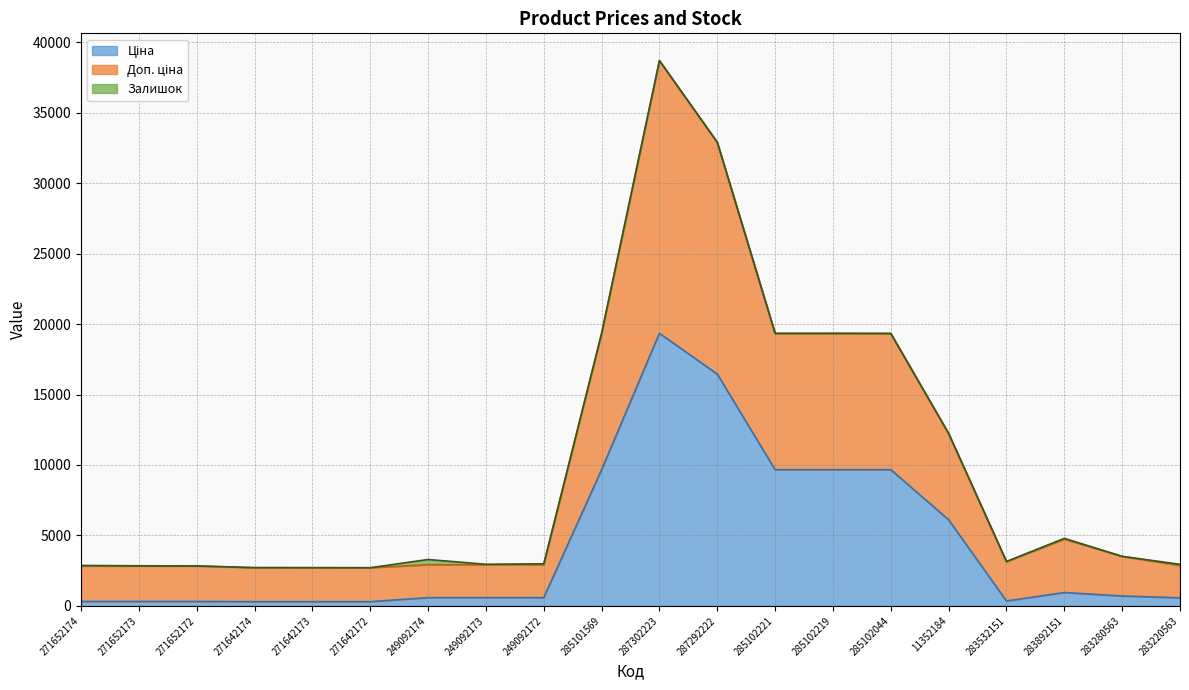

At which category is the sum across all series the highest?

287302223